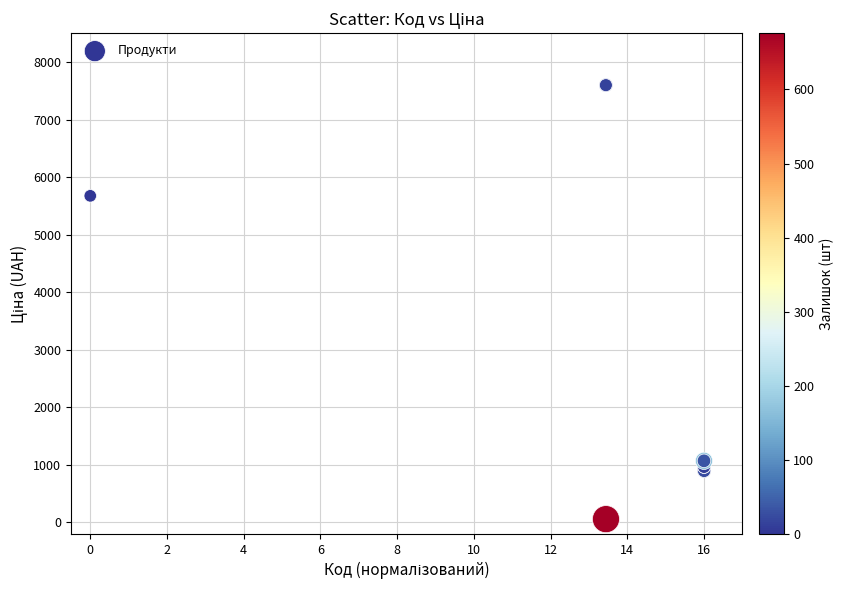

What Y value in the scatter plot is closest to 3826?

5673.8